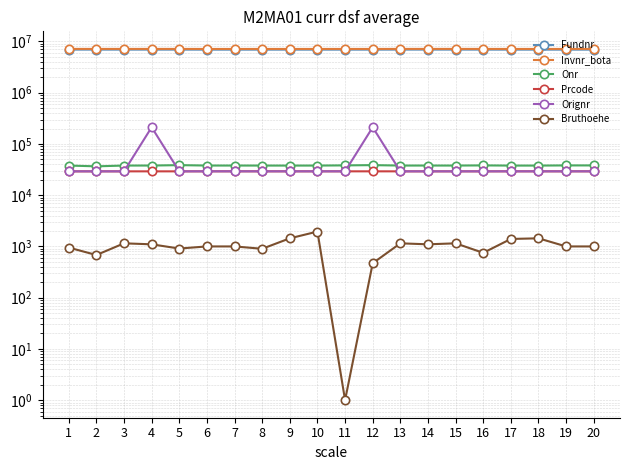

True or false: Orignr and Prcode intersect in this chart.

False